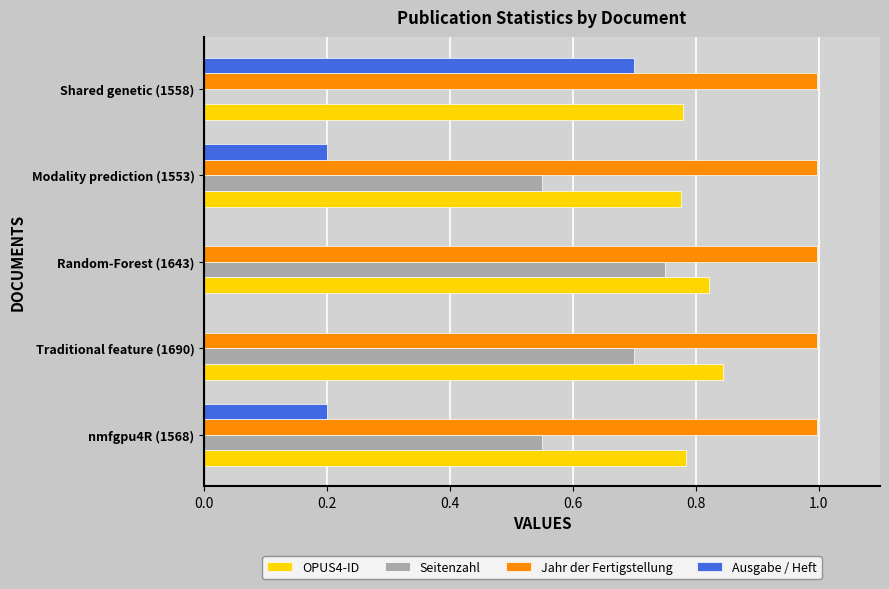

What is the total value across all series at Modality prediction (1553)?

2.5